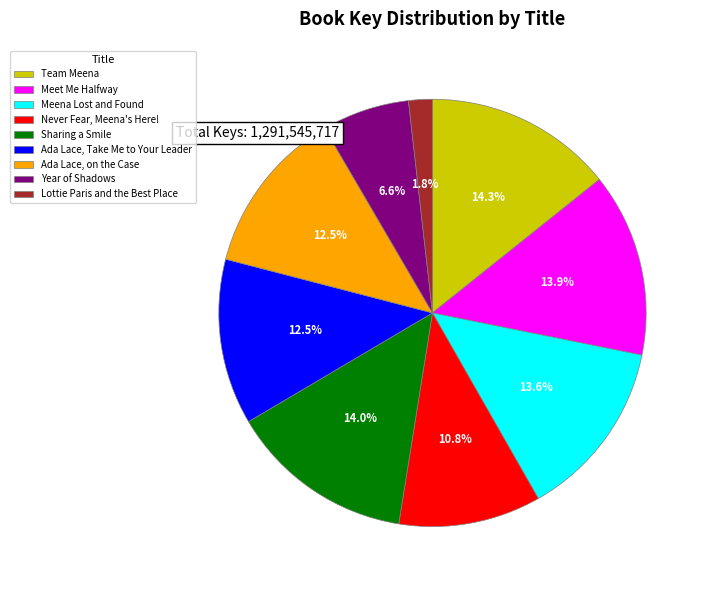

Approximately how many times larger is the value at Year of Shadows compared to Meet Me Halfway?

0.5